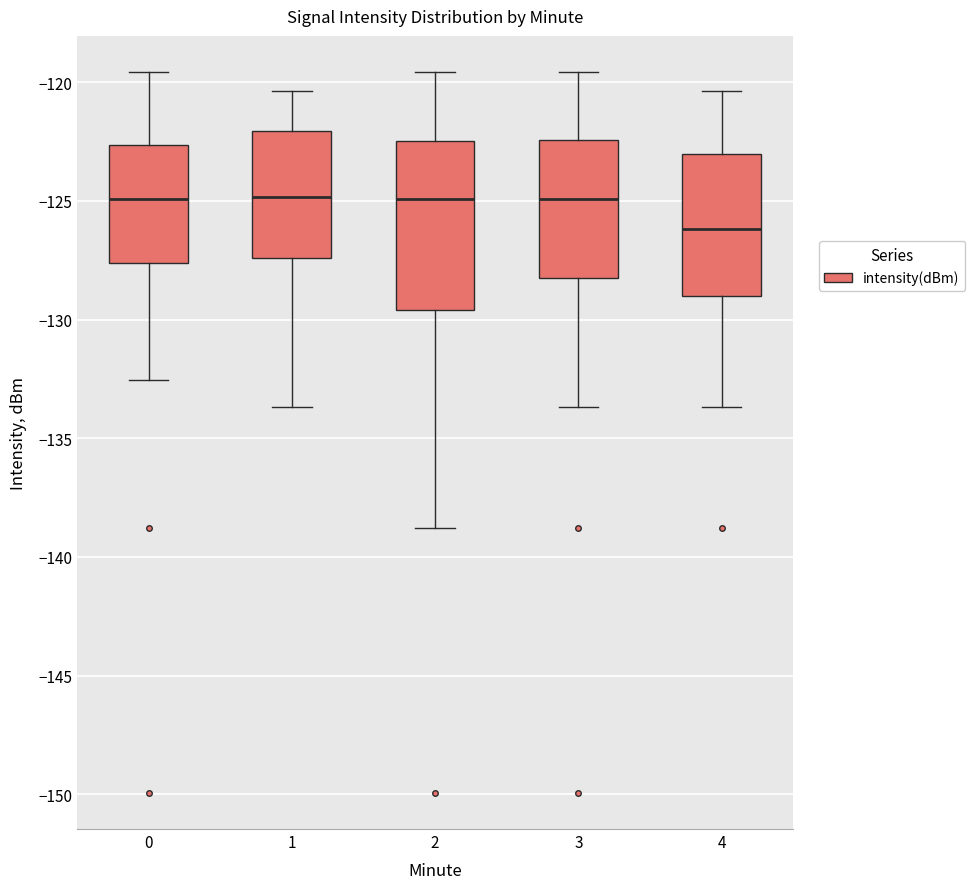

Reading left to right, read every box against the y-axis: the position of its median line, the range the box covers, and the ends of its whiskers. The values are not printed on the chart, so give them approximately, as read against the axis.

0: median -125.0, box -127.5 to -122.5, whiskers -132.5 to -119.5
1: median -125.0, box -127.5 to -122.0, whiskers -133.5 to -120.5
2: median -125.0, box -129.5 to -122.5, whiskers -139.0 to -119.5
3: median -125.0, box -128.0 to -122.5, whiskers -133.5 to -119.5
4: median -126.0, box -129.0 to -123.0, whiskers -133.5 to -120.5